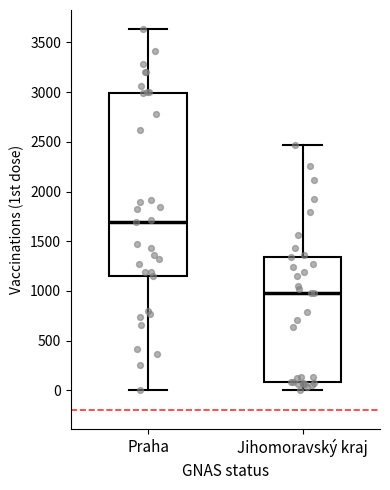

Reading left to right, transcribe this box plot: for each box, give where its median line is, the range the box spans, and where its two whiskers end, as read against the y-axis. The values are not printed on the chart, so give them approximately, as read against the axis.

Praha: median 1700, box 1150 to 3000, whiskers 0 to 3650
Jihomoravský kraj: median 1000, box 100 to 1350, whiskers 0 to 2450